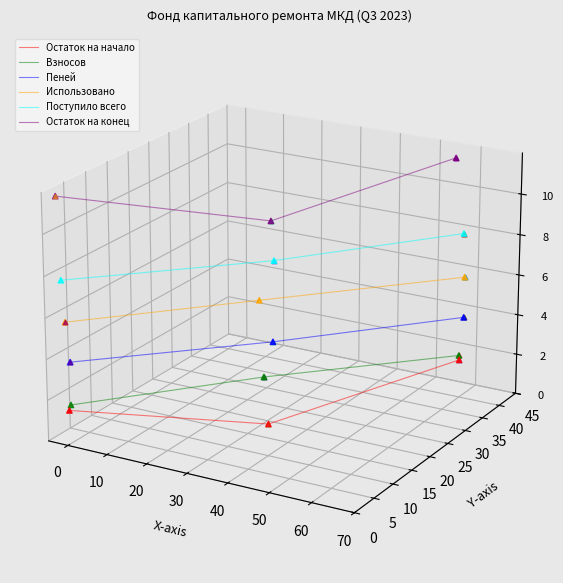

Which series has the widest spread of Y values?

Остаток на начало